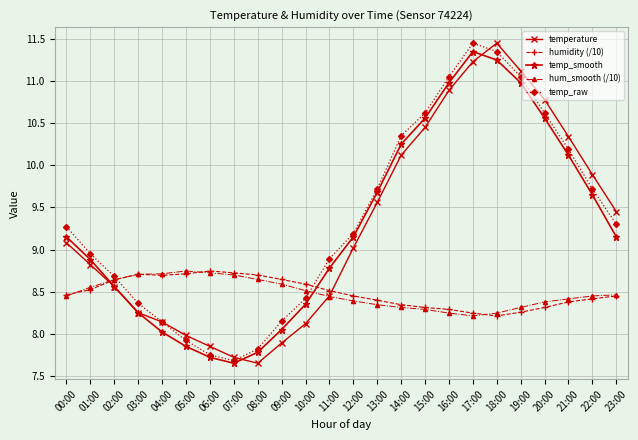

The temperature series shows 7.6 at 18:00. True or false?

False